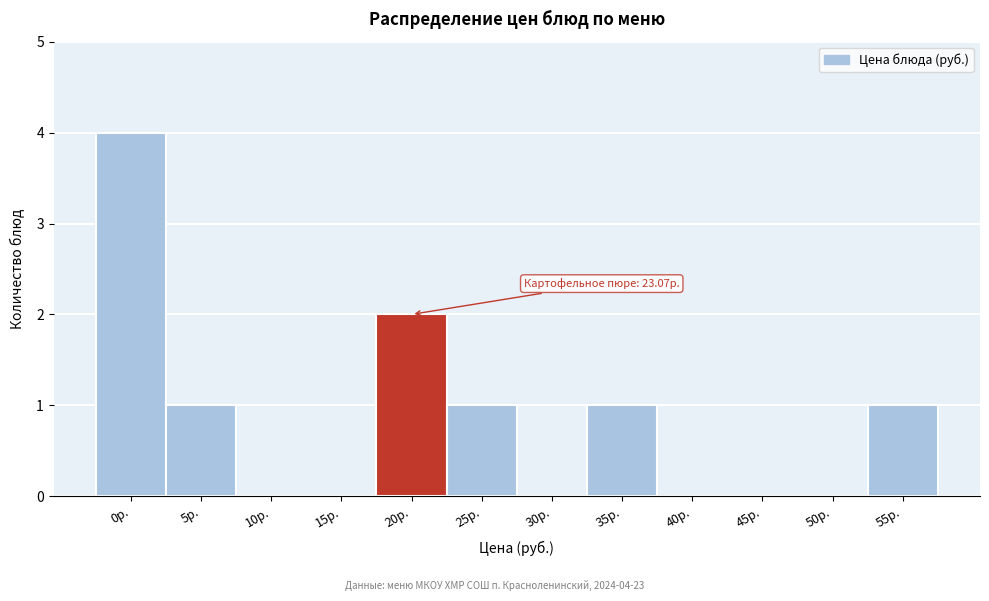

Reading left to right, list all the values displayed in this chart.

0р.=4	5р.=1	10р.=0	15р.=0	20р.=2	25р.=1	30р.=0	35р.=1	40р.=0	45р.=0	50р.=0	55р.=1